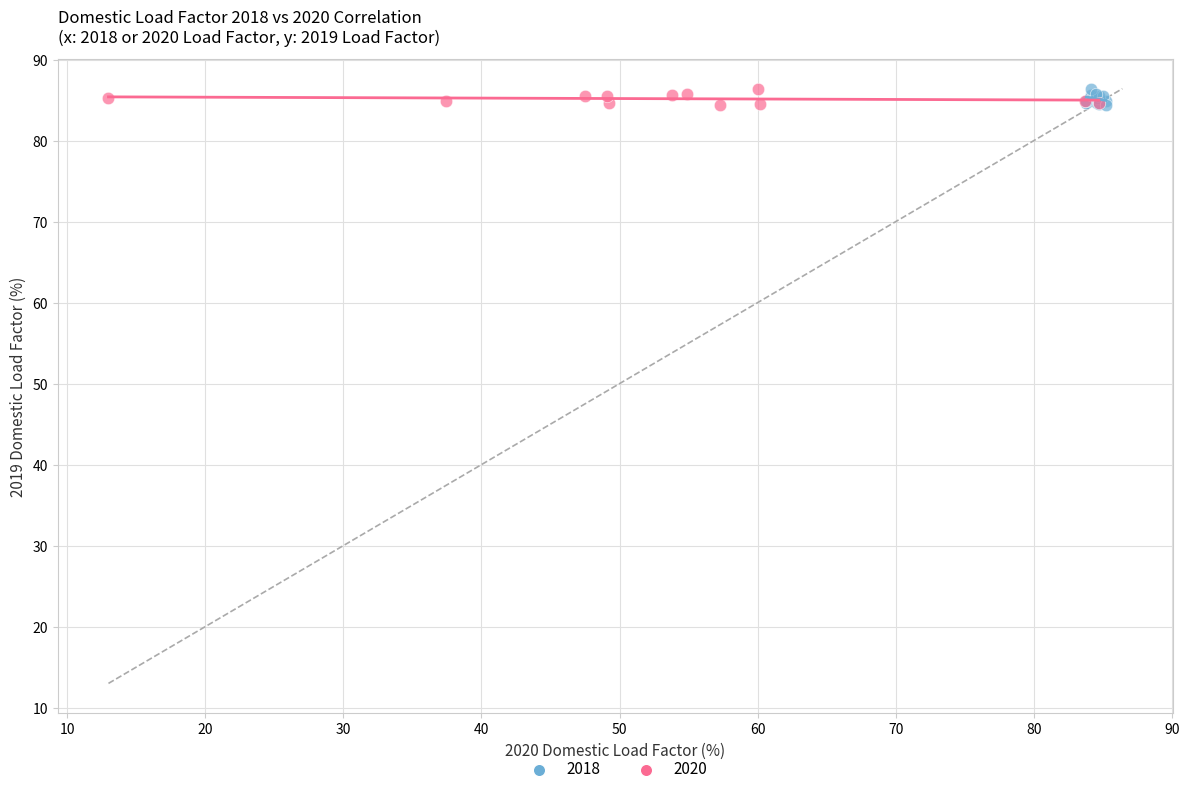

What are all the series names shown in the legend?

2018, 2020